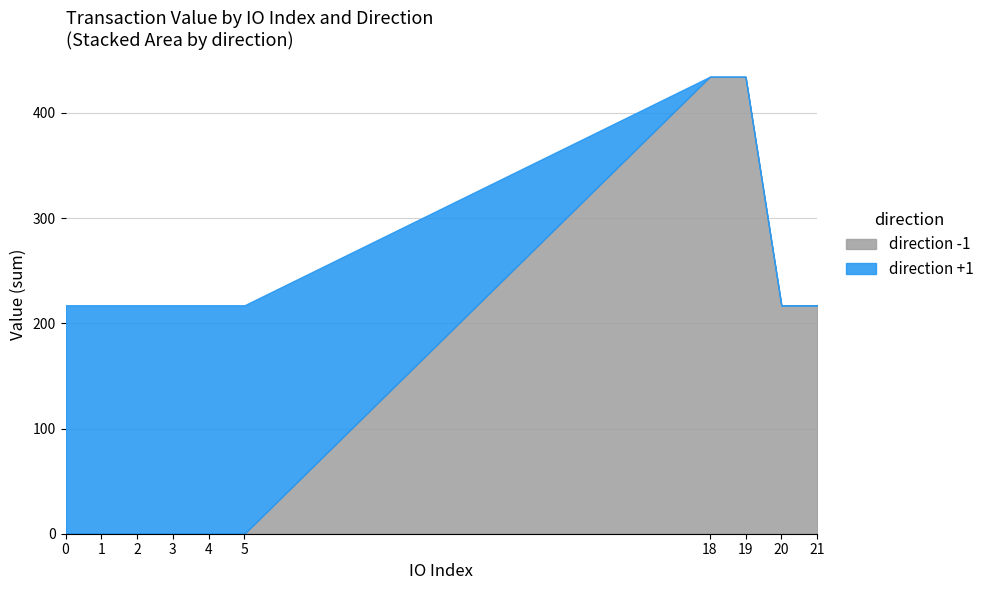

What are all the series names shown in the legend?

direction -1, direction +1